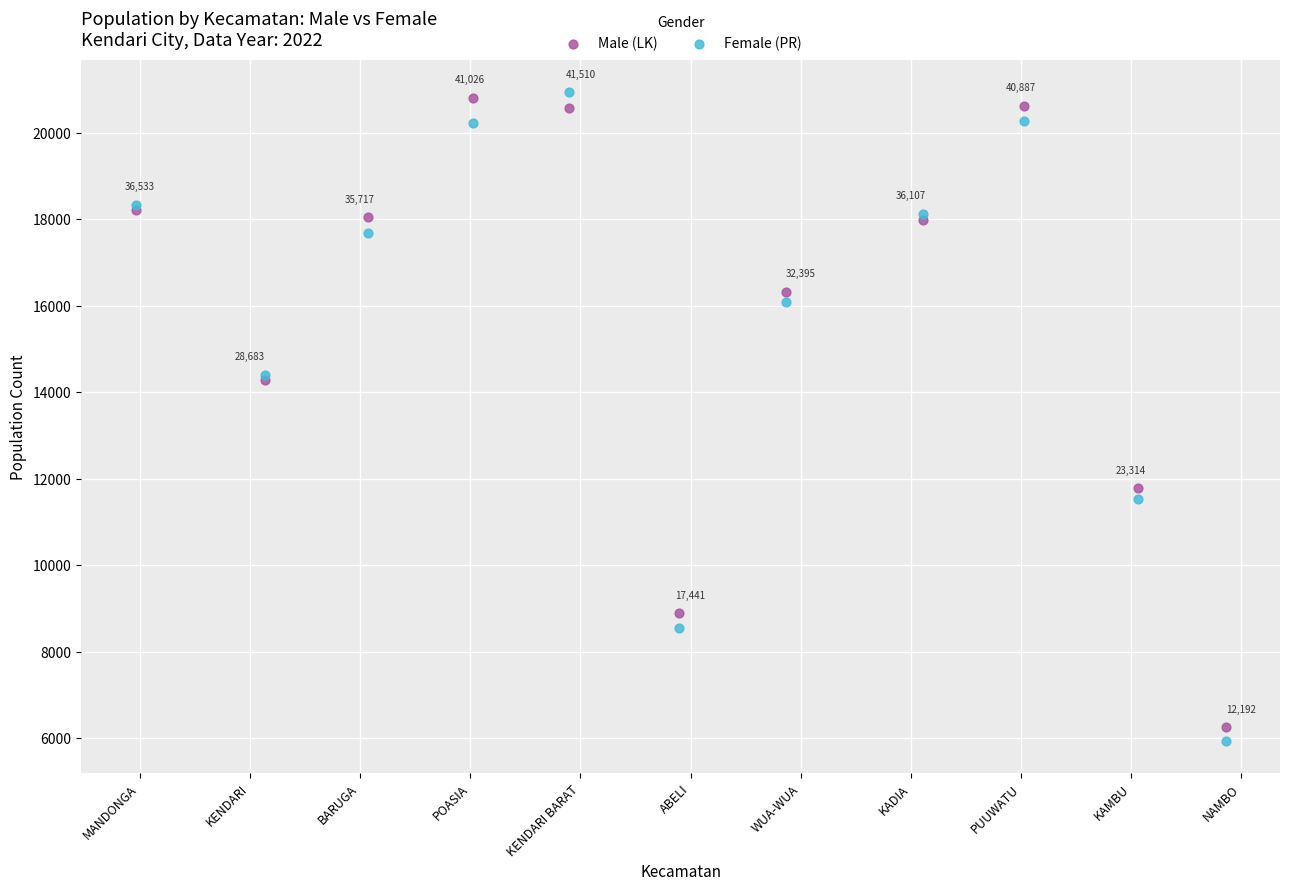

In the Male (LK) series, what Y value is closest to 13524?

14279